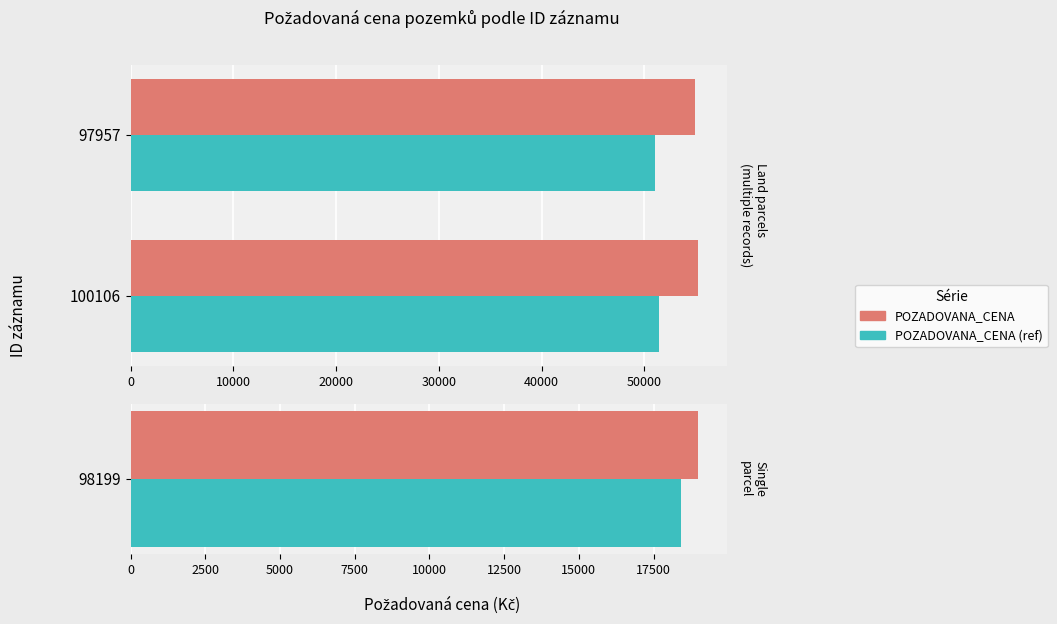

Is it true that POZADOVANA_CENA equals 55254.0 at 100106?

True